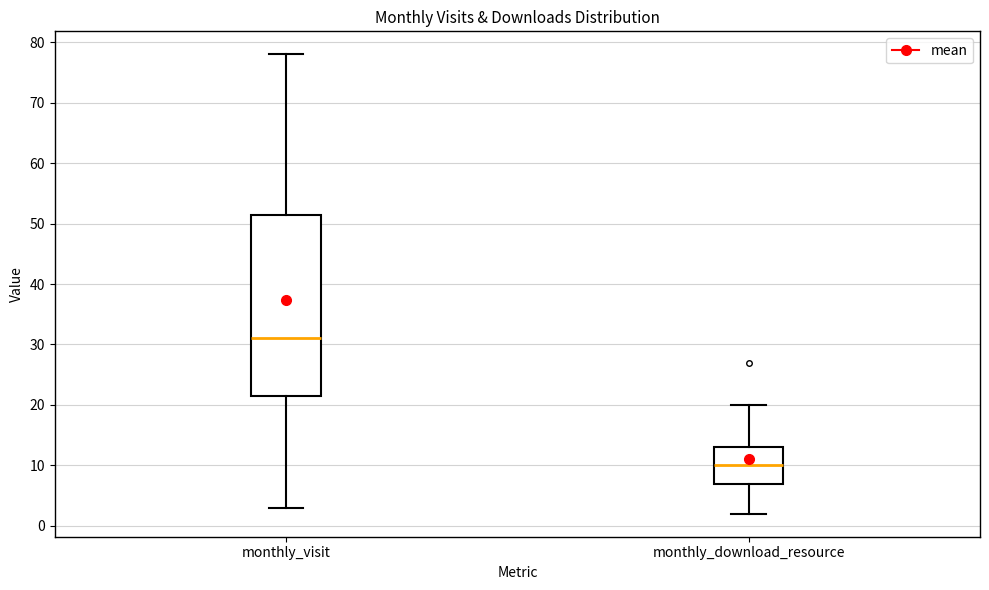

Which box is the tallest, from its lower edge to its upper edge?

monthly_visit